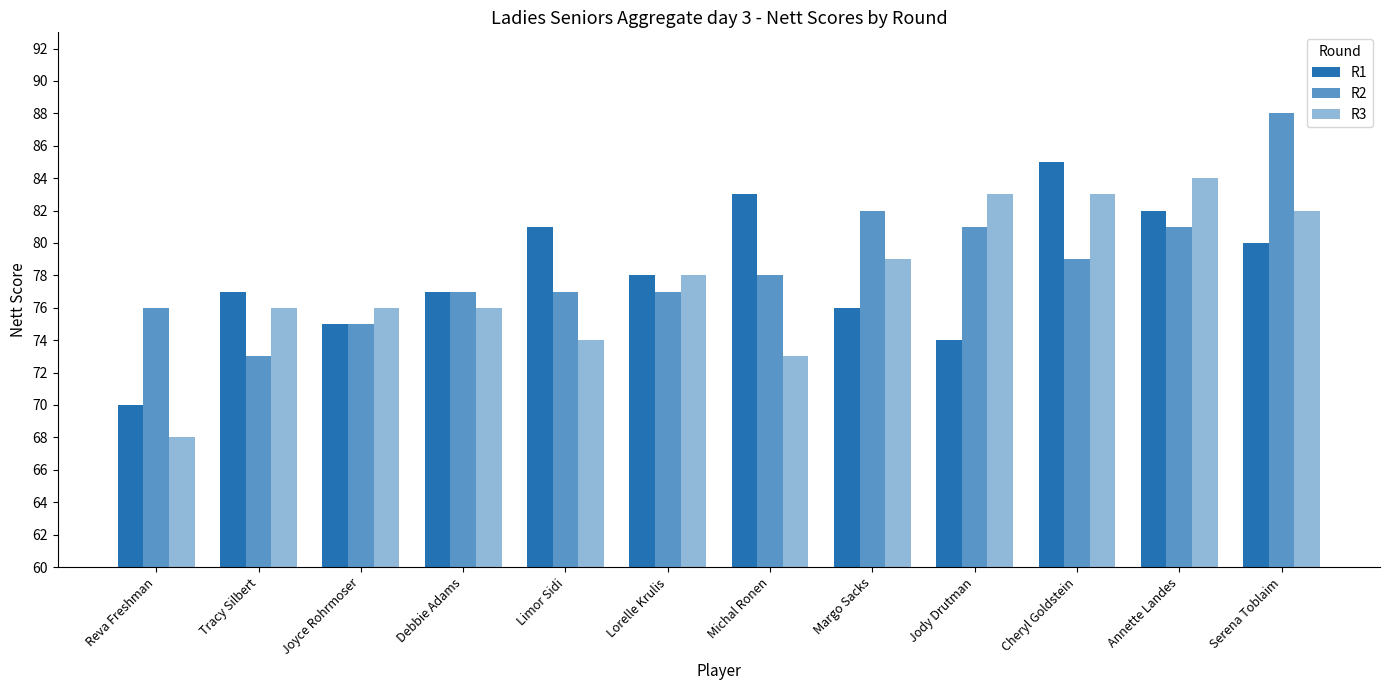

Count the number of categories in the chart.

12